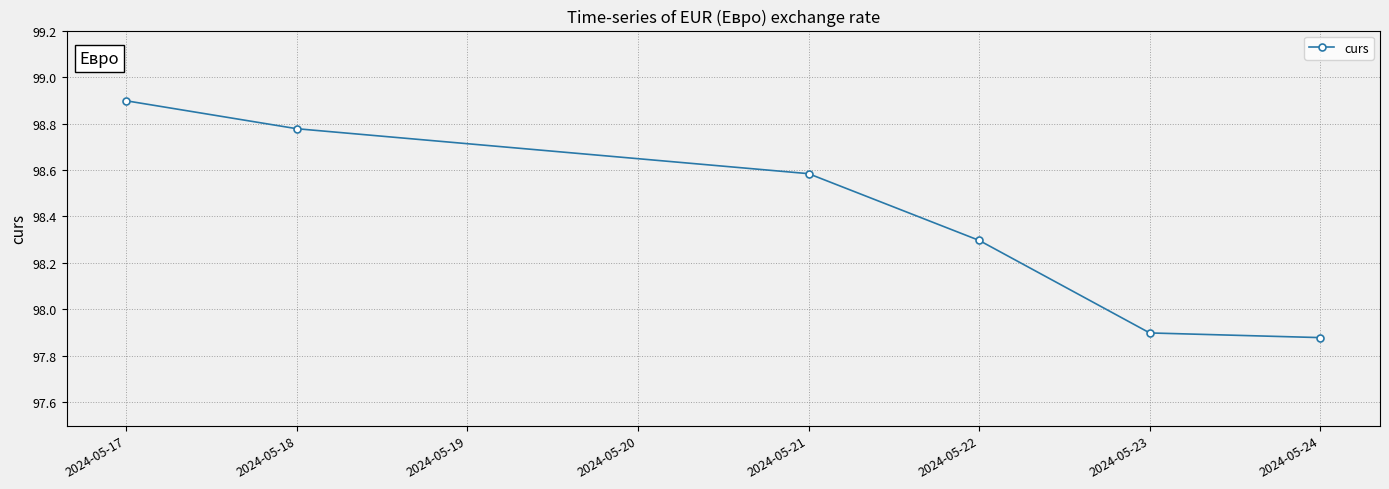

Which label corresponds to the smallest value in the chart?

2024-05-24